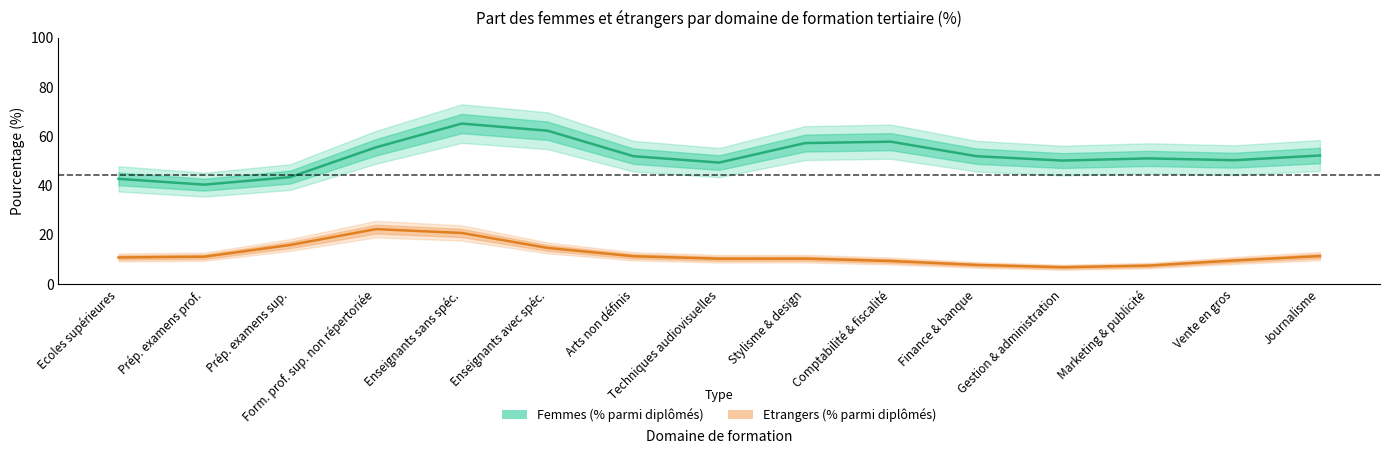

True or false: etrangers and femmes cross at least once.

False